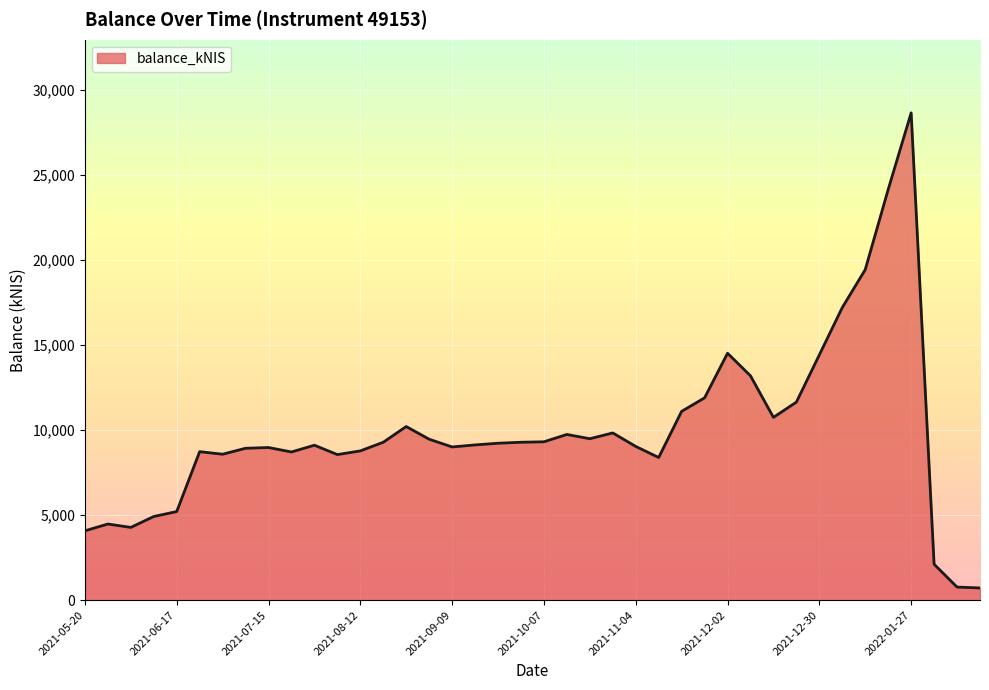

What is the difference between the maximum and minimum values?

27948.9